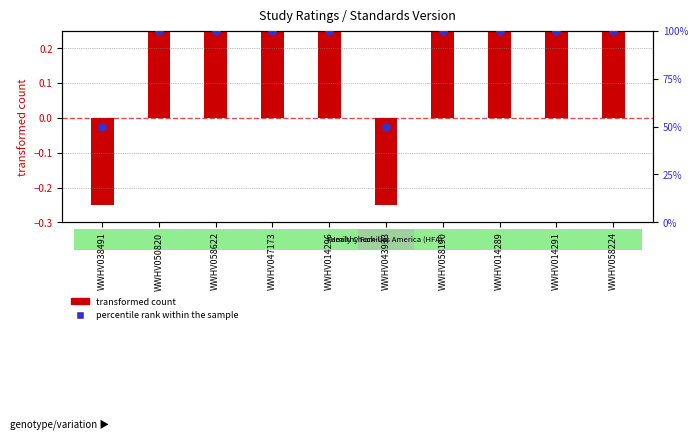

Between WWHV058622 and WWHV014296, which is larger?

WWHV058622